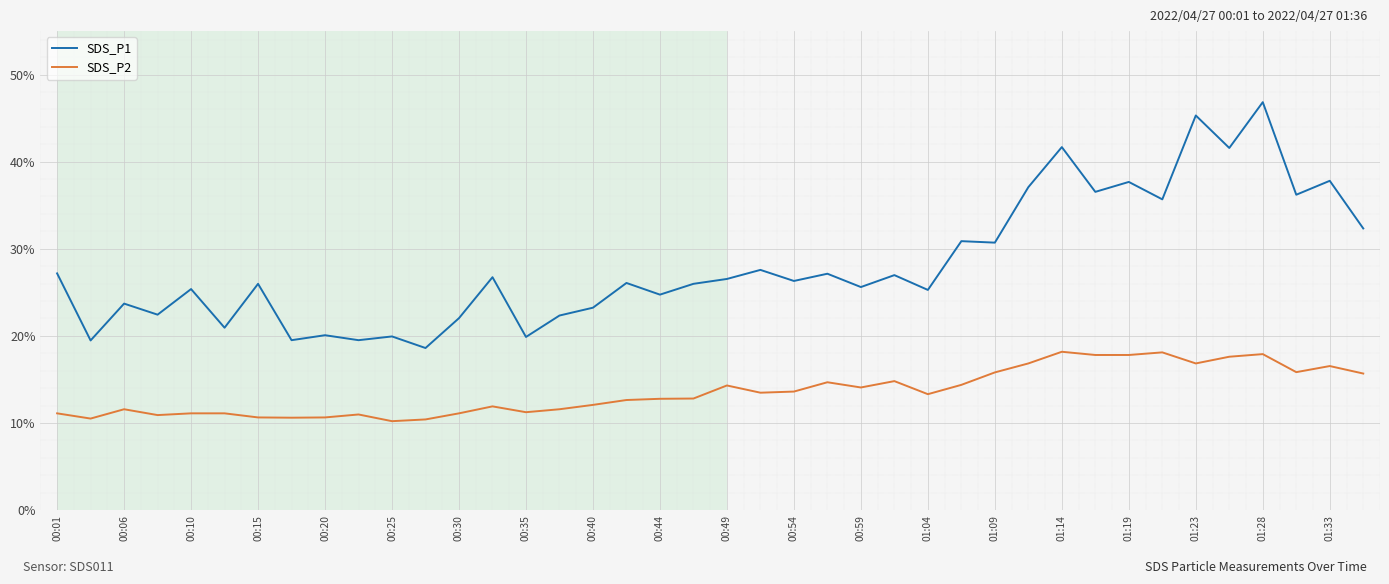

True or false: SDS_P2 and SDS_P1 intersect in this chart.

False